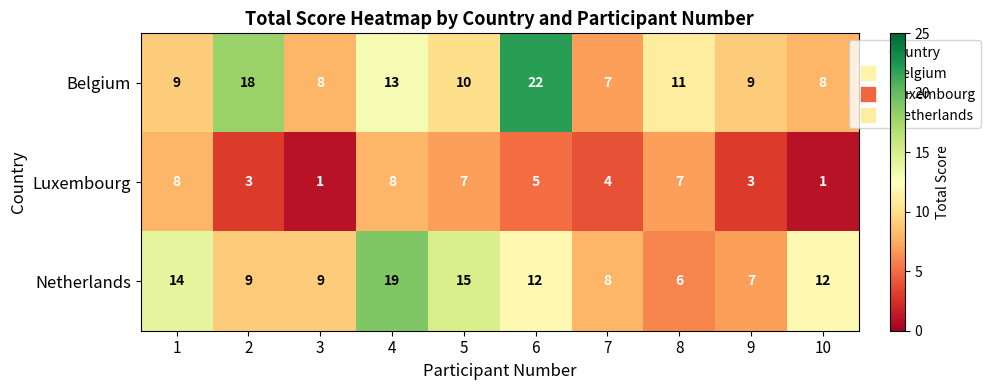

List the series in order of their peak value, lowest first.

Luxembourg, Netherlands, Belgium